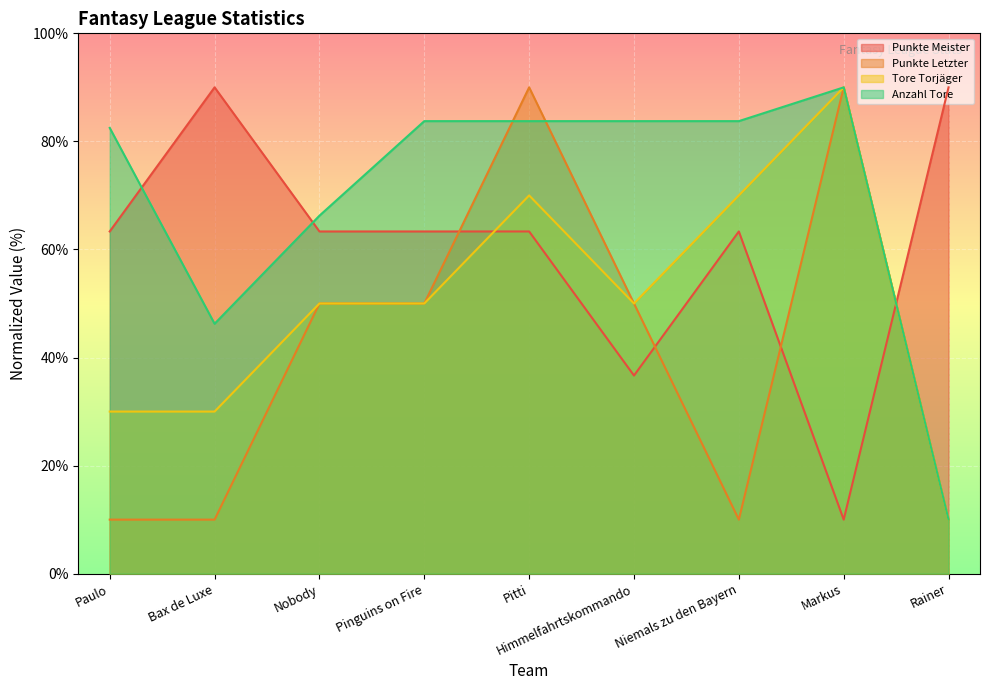

Which series ends up on top after the final intersection of Anzahl Tore and Punkte Meister?

Punkte Meister